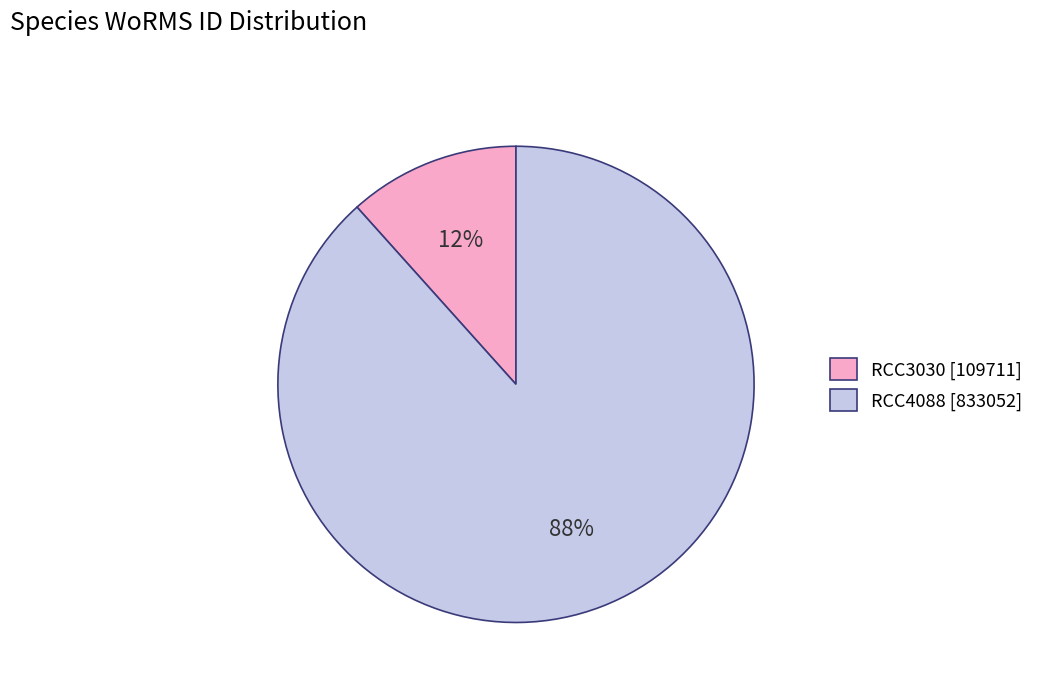

Which slice is the smallest?

RCC3030